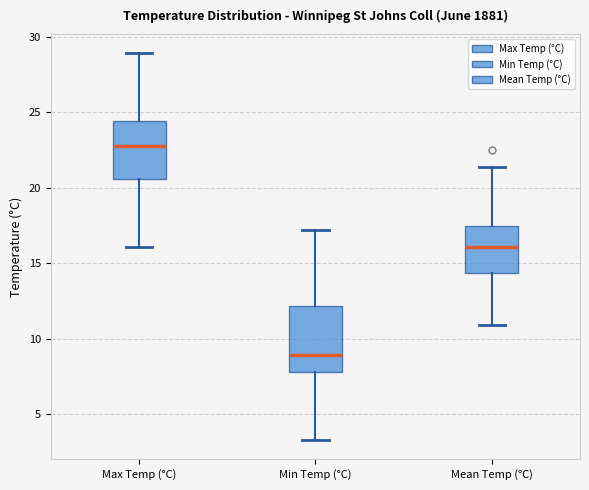

Where does the median line of the box for Max Temp (°C) sit on the y-axis? The values are not printed on the chart, so give them approximately, as read against the axis.

23.0